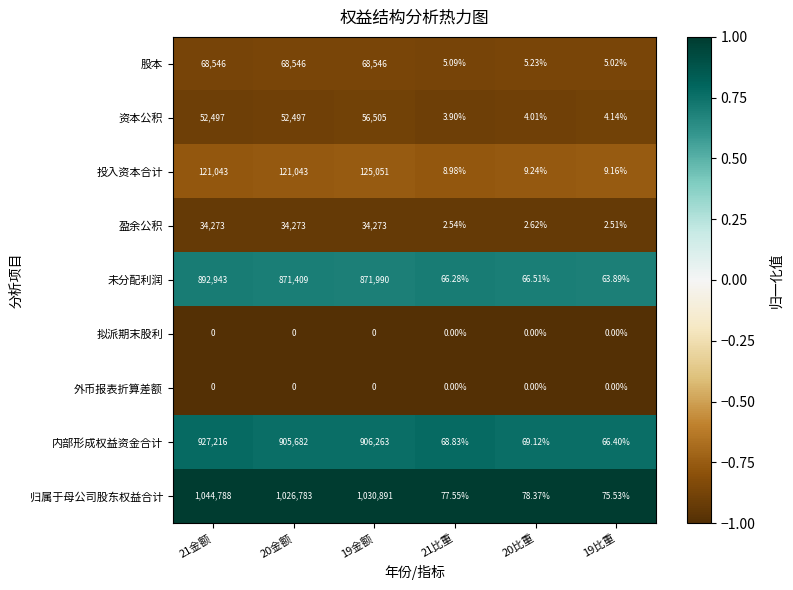

What is the spread (max minus min) of values at 20比重?

78.4